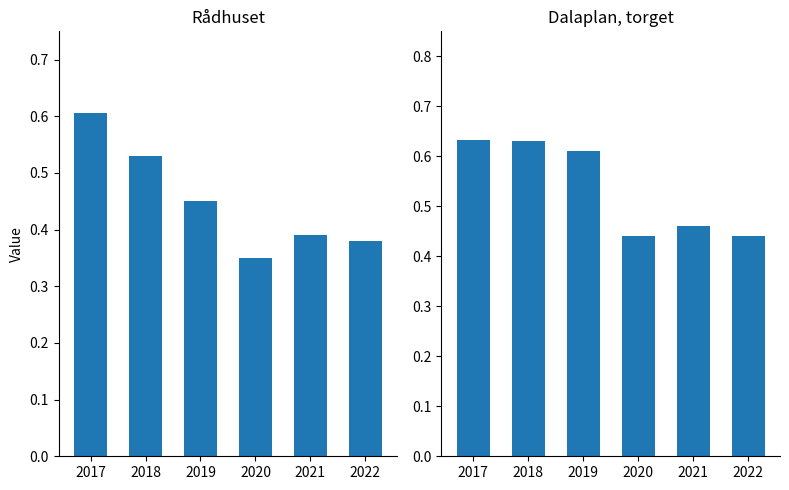

At 2019, list the series in order from smallest to largest.

Rådhuset, Dalaplan, torget